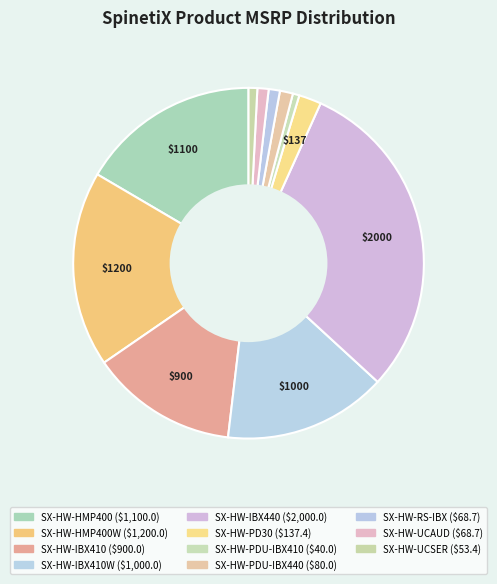

Count the number of slices in the pie.

11